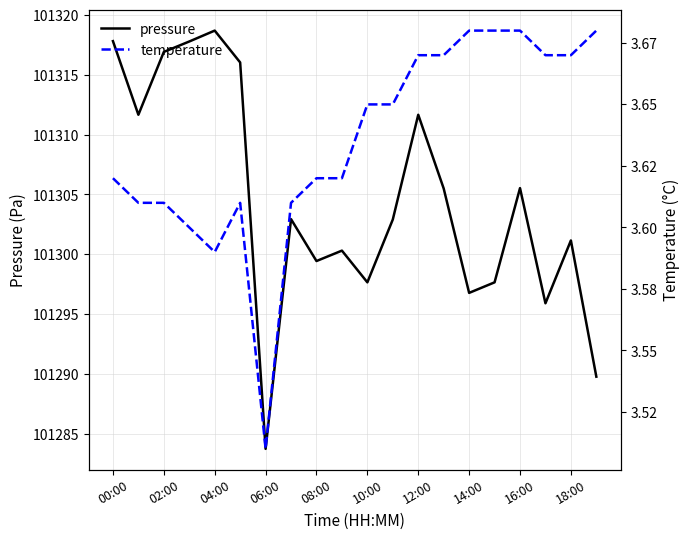

Is it true that pressure equals 101299.4 at 08:00?

True